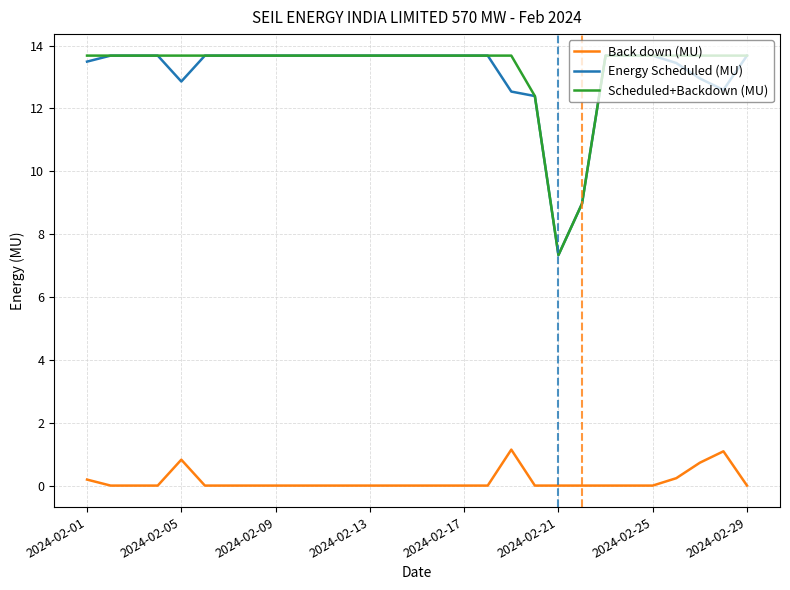

True or false: Energy Scheduled (MU) and Back down (MU) cross at least once.

False